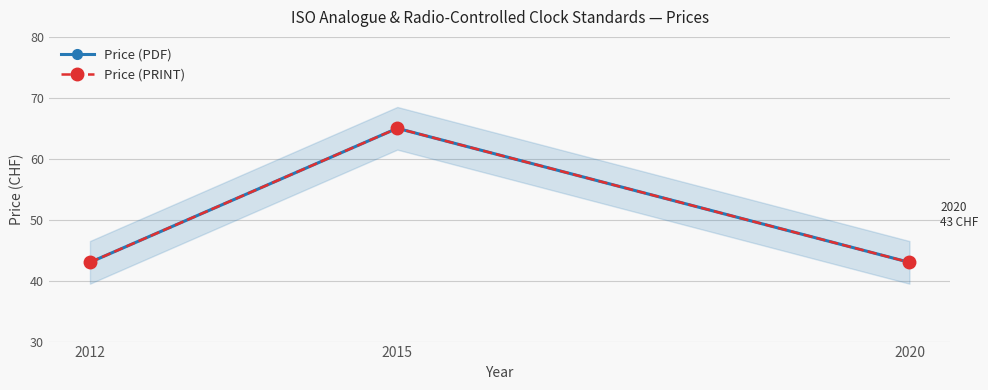

Which category has the highest value across all series?

2015